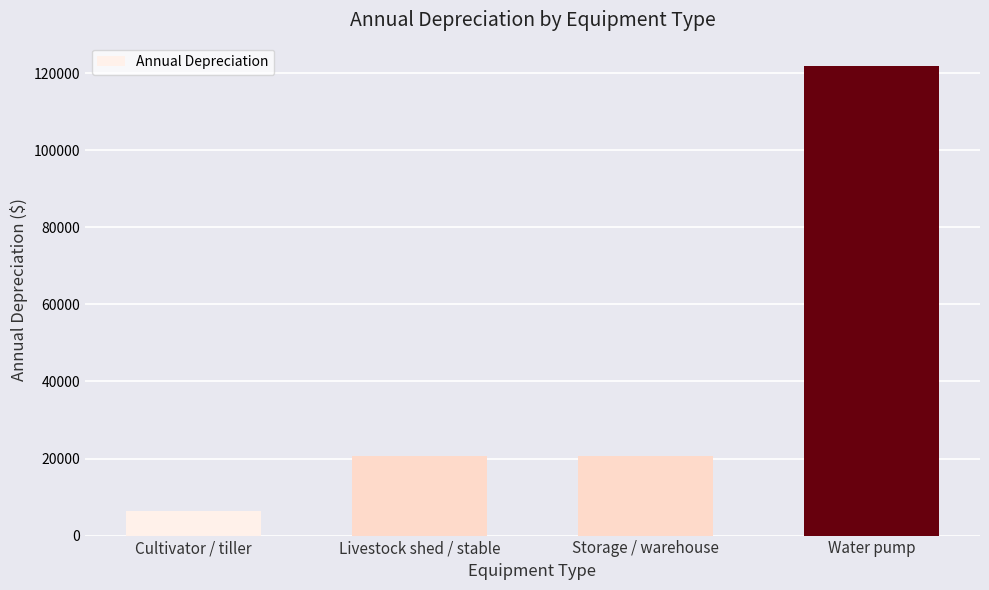

Reading right to left, transcribe all the data shown in this chart.

121860.8	20737.1	20737.1	6354.8